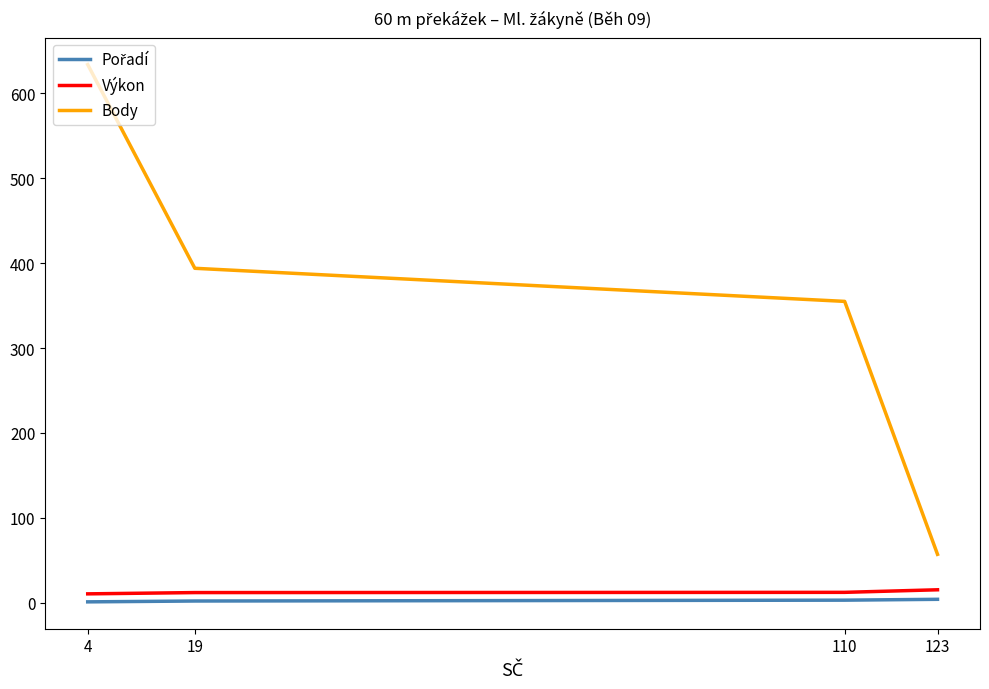

True or false: Výkon and Body cross at least once.

False